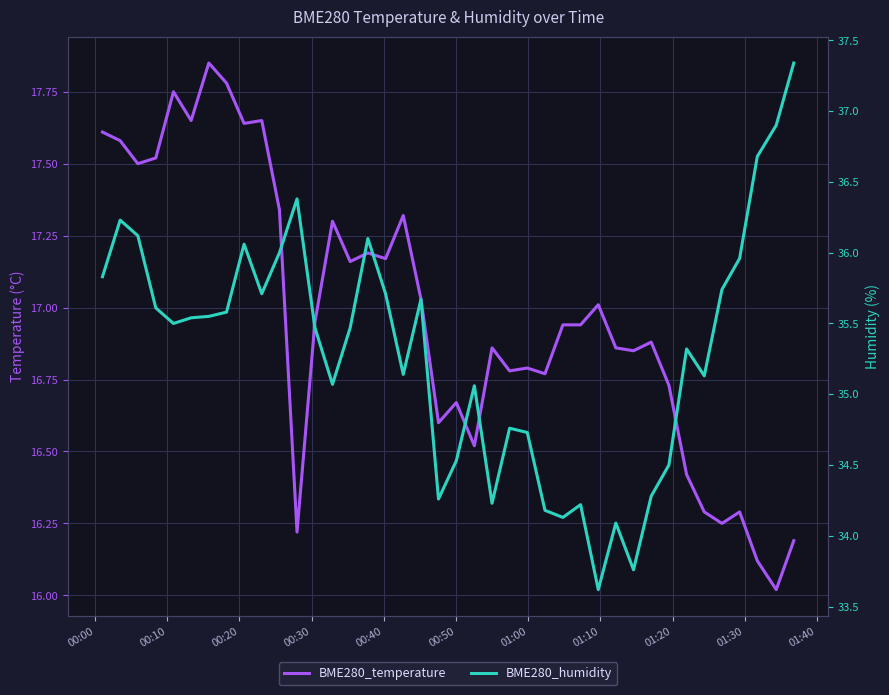

At how many categories does at least one series exceed 21?

40